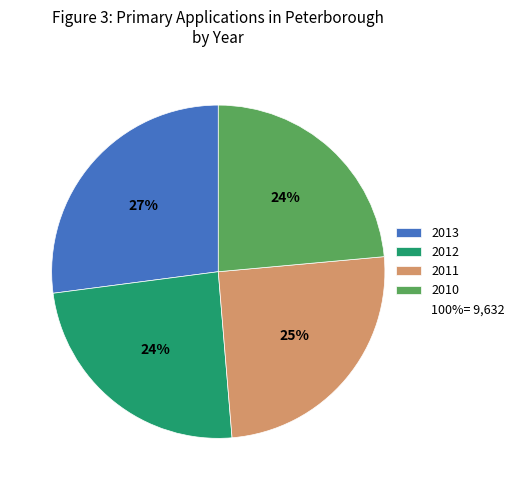

Is there any slice that represents more than half of the pie?

No